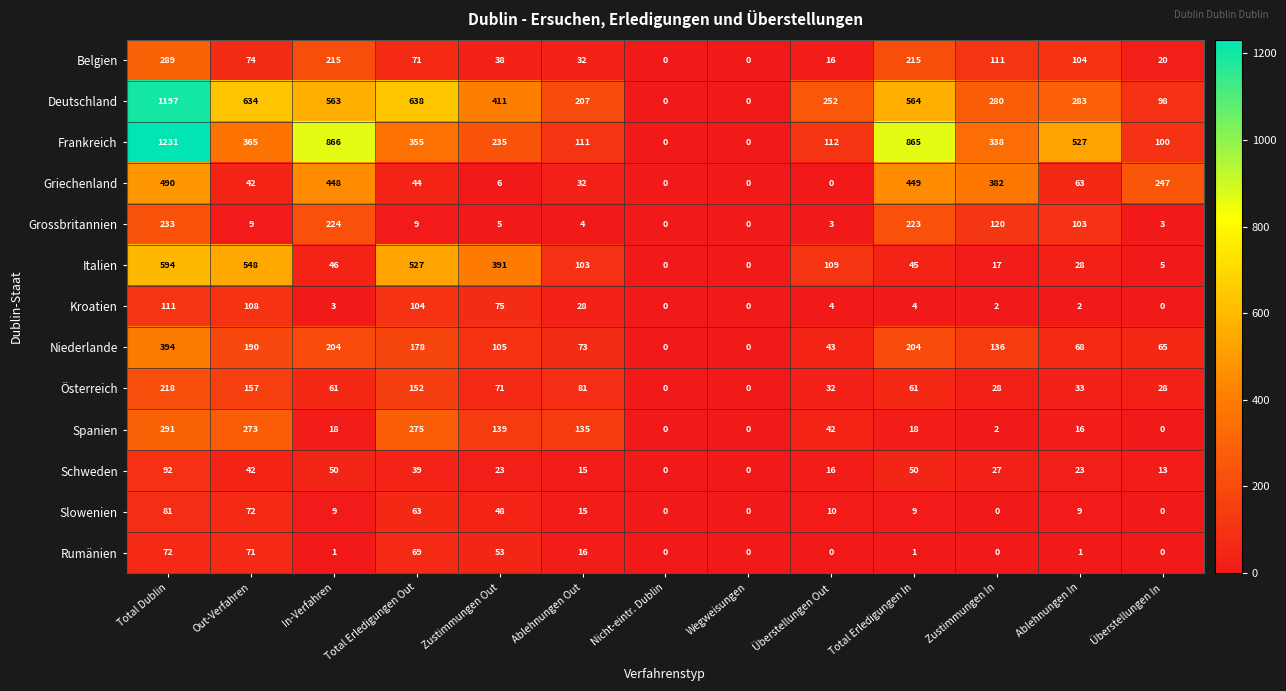

The Niederlande series shows -176 at Wegweisungen. True or false?

False